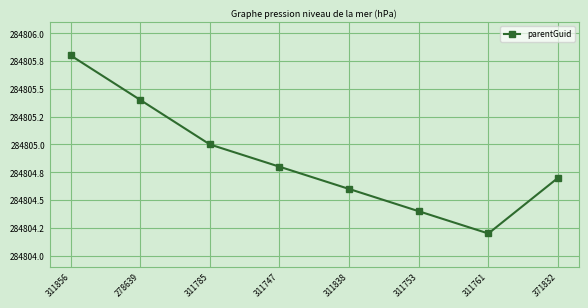

At which label is the value closest to 284805?

311785